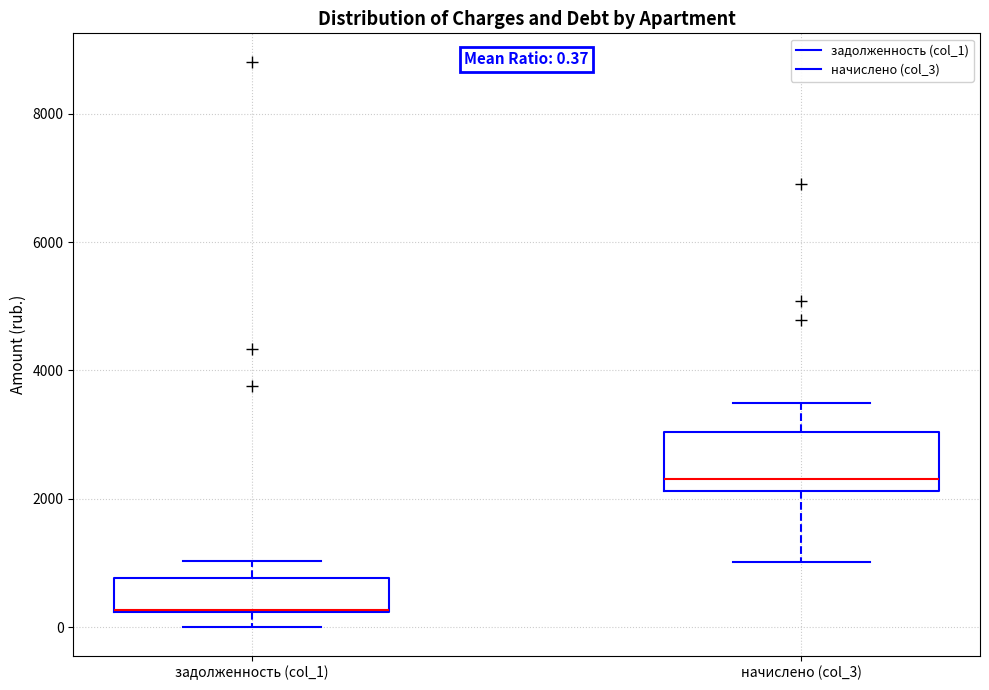

Comparing the boxes themselves (not the whiskers), which one is the tallest?

начислено (col_3)